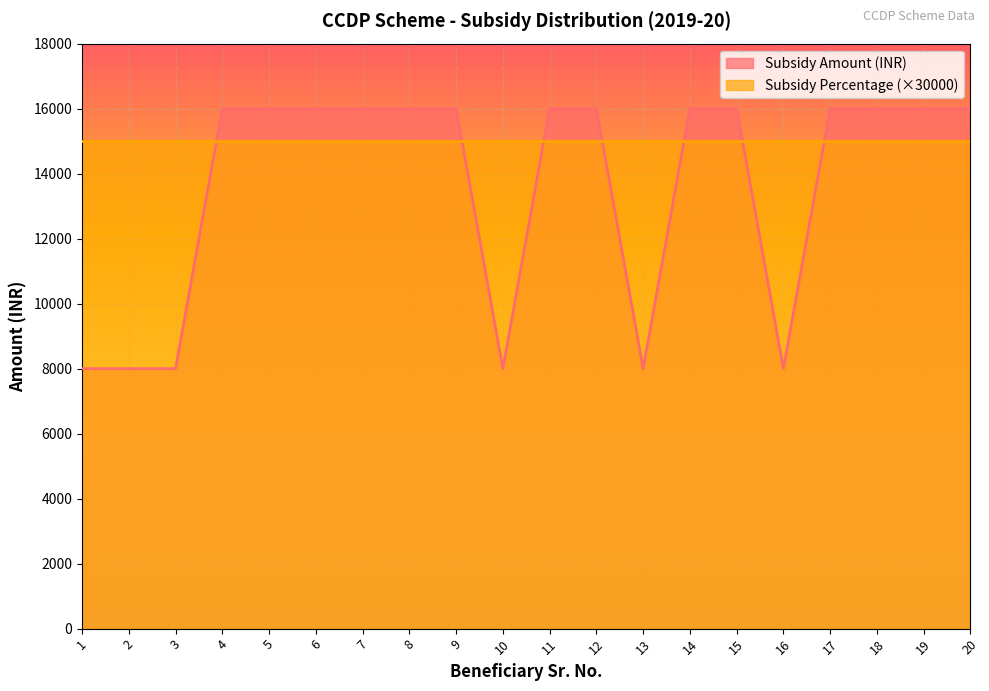

Reading left to right, transcribe all the data shown in this chart.

8000	8000	8000	16000	16000	16000	16000	16000	16000	8000	16000	16000	8000	16000	16000	8000	16000	16000	16000	16000